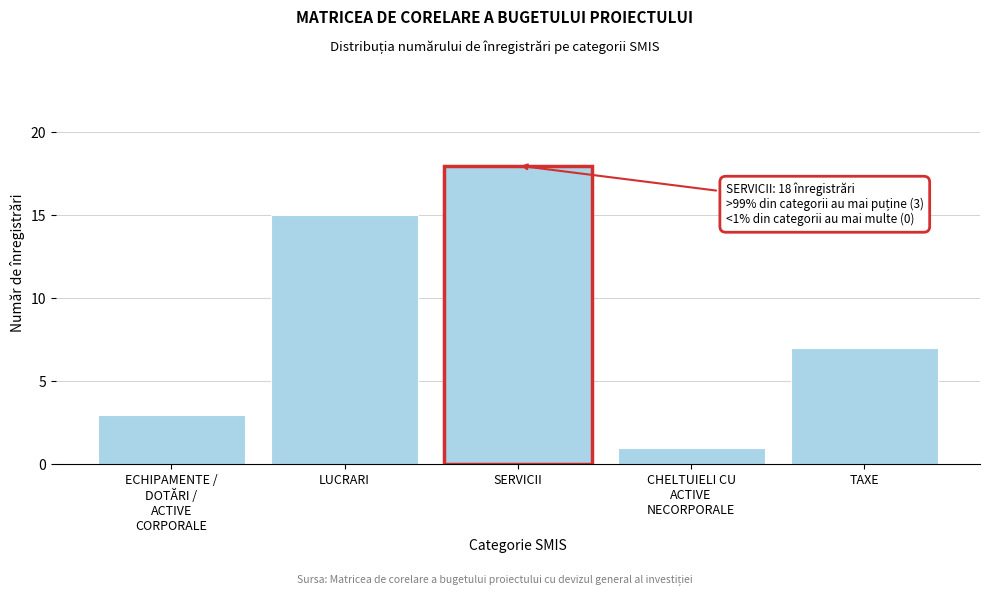

Reading right to left, transcribe all the data shown in this chart.

7	1	15	3